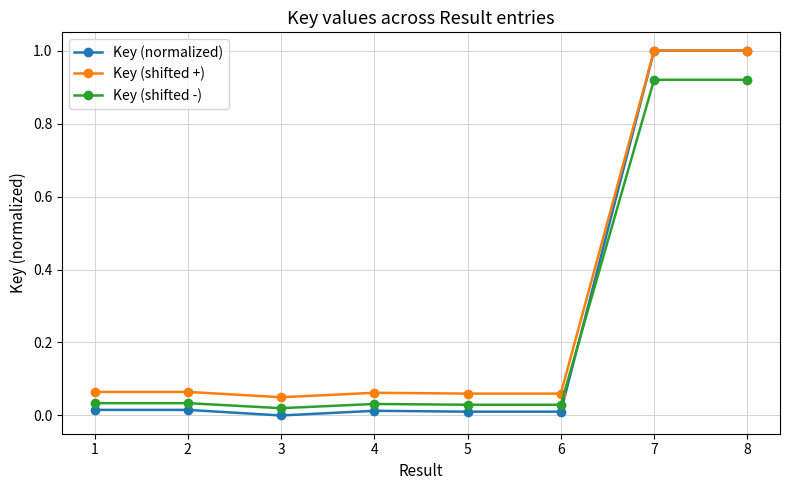

The value of Key (normalized) at 8 is 1.5. True or false?

False